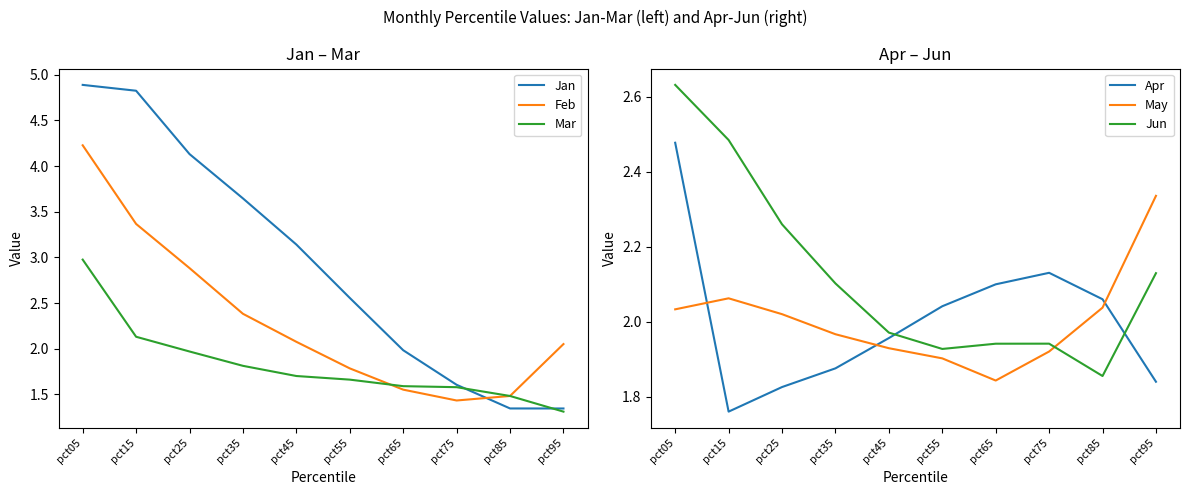

How many intersections are there between Feb and Jun?

1